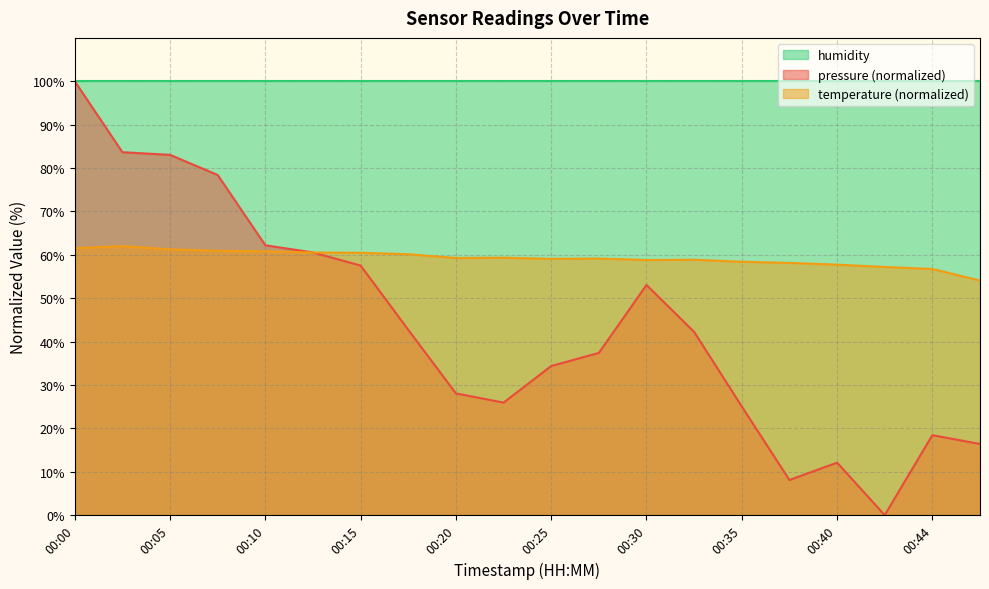

What is the difference between the highest and lowest values at 00:05?

38.7